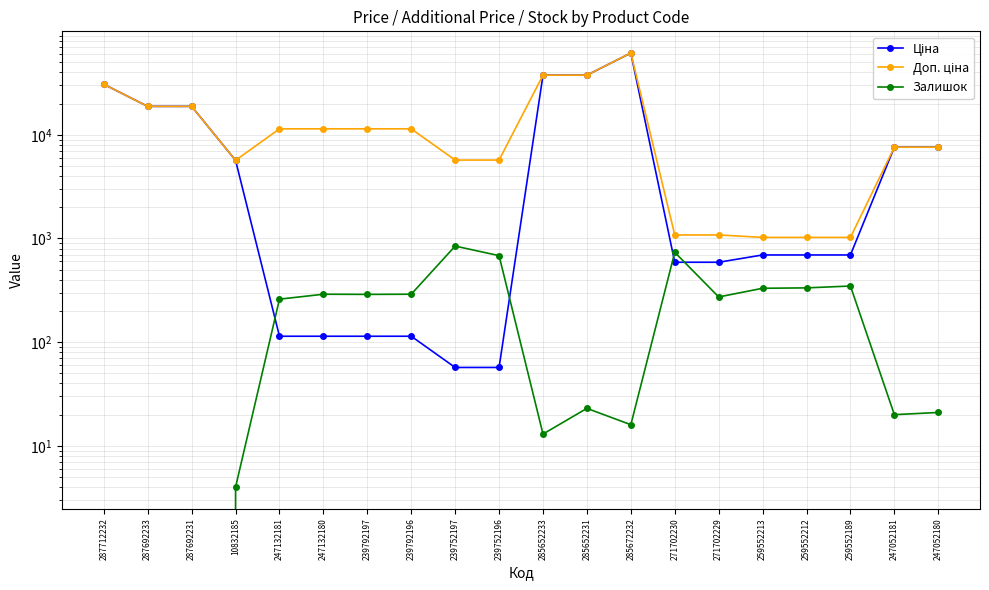

Reading left to right, extract all data points from this chart.

Ціна: 287712232=30717.1	287692233=18796.8	287692231=18796.8	10832185=5673.8	247132181=114.1	247132180=114.1	239792197=114.1	239792196=114.1	239752197=57.0	239752196=57.0	285652233=37593.6	285652231=37593.6	285672232=61434.3	271702230=589.9	271702229=589.9	259552213=693.7	259552212=693.7	259552189=693.7	247052181=7596.5	247052180=7596.5
Доп. ціна: 287712232=30717.1	287692233=18796.8	287692231=18796.8	10832185=5673.8	247132181=11410.0	247132180=11410.0	239792197=11410.0	239792196=11410.0	239752197=5705.0	239752196=5705.0	285652233=37593.6	285652231=37593.6	285672232=61434.3	271702230=1081.7	271702229=1081.7	259552213=1024.6	259552212=1024.6	259552189=1024.6	247052181=7596.5	247052180=7596.5
Залишок: 287712232=0.0	287692233=0.0	287692231=0.0	10832185=4.0	247132181=260.0	247132180=290.0	239792197=289.0	239792196=290.0	239752197=845.0	239752196=683.0	285652233=13.0	285652231=23.0	285672232=16.0	271702230=736.0	271702229=273.0	259552213=331.0	259552212=334.0	259552189=348.0	247052181=20.0	247052180=21.0